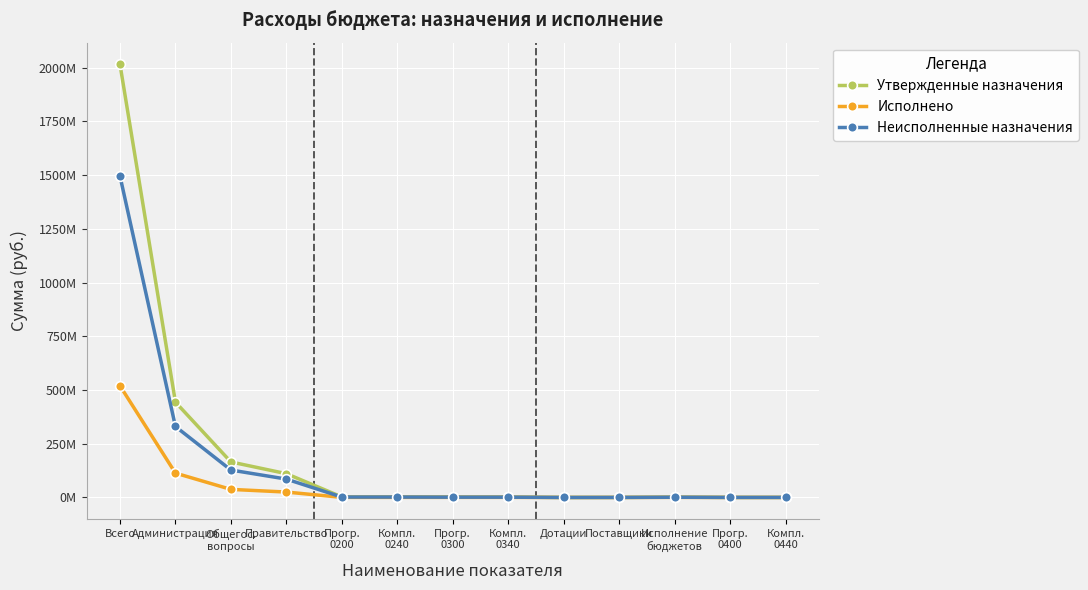

Does the chart have visible grid lines?

Yes